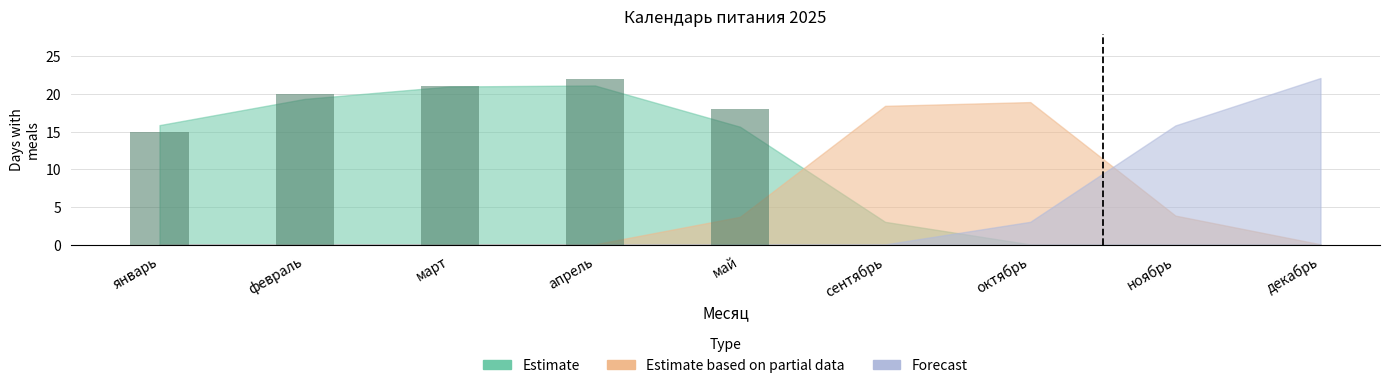

Which category has the highest value across all series?

апрель